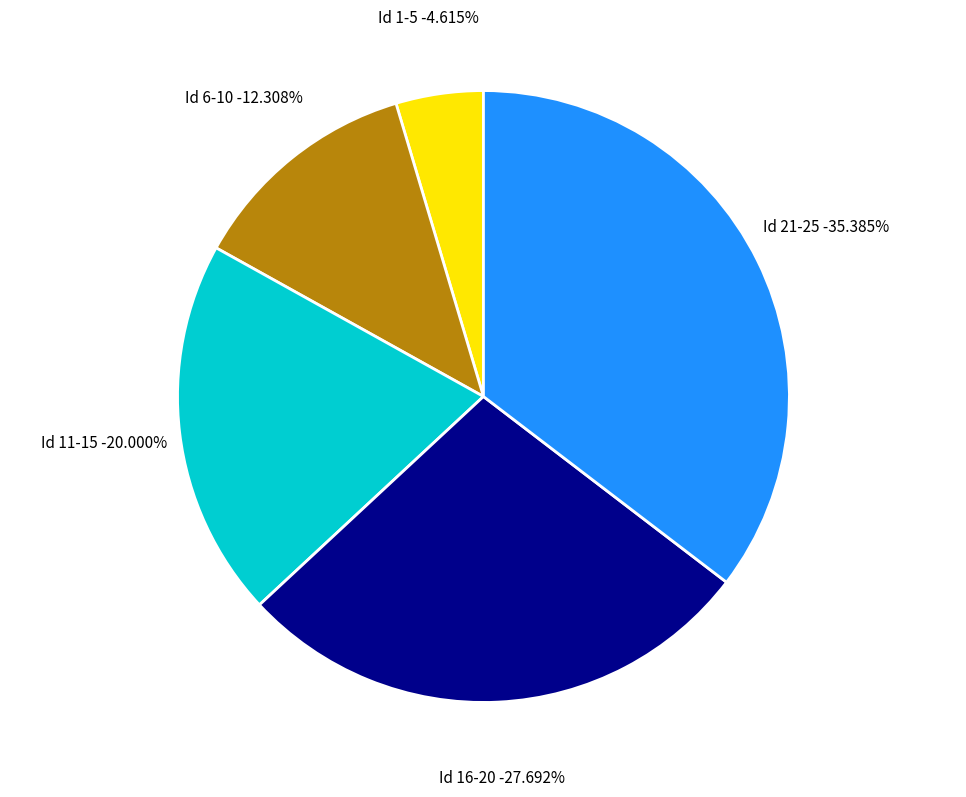

To the nearest percent, what percentage of the pie is 24?

7%